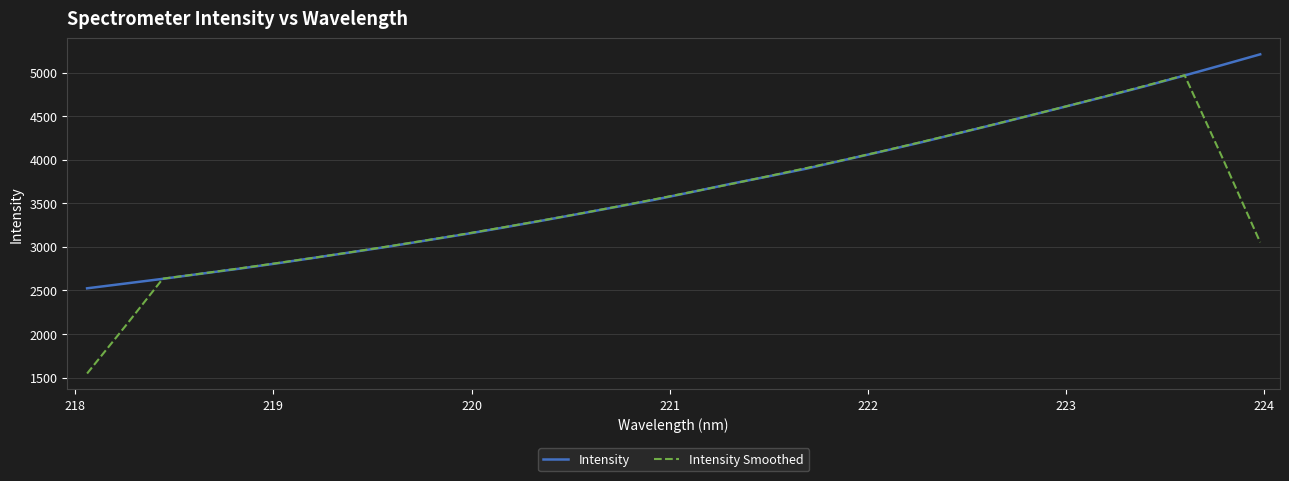

Which series has the largest range (max minus min)?

Intensity Smoothed